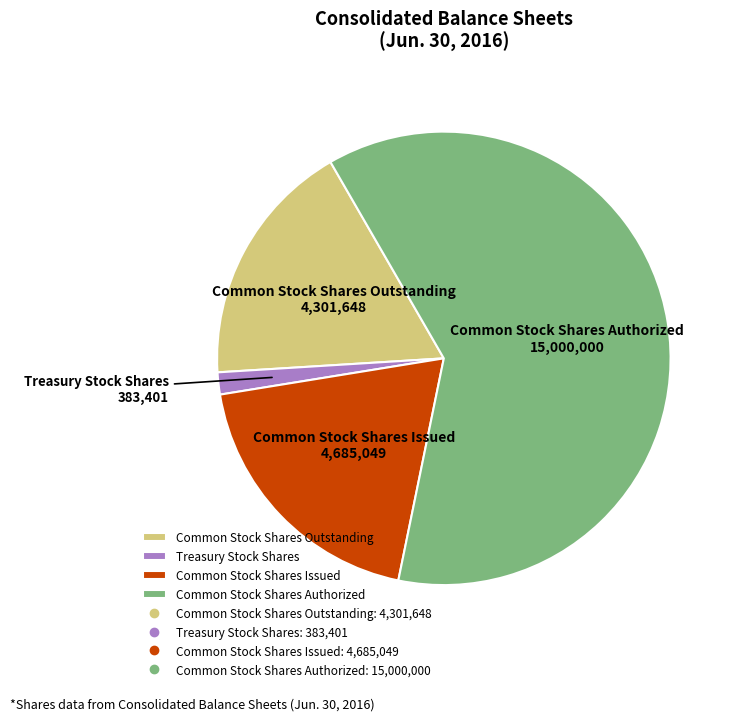

Approximately how many times larger is the value at Common Stock Shares Authorized compared to Common Stock Shares Outstanding?

3.5